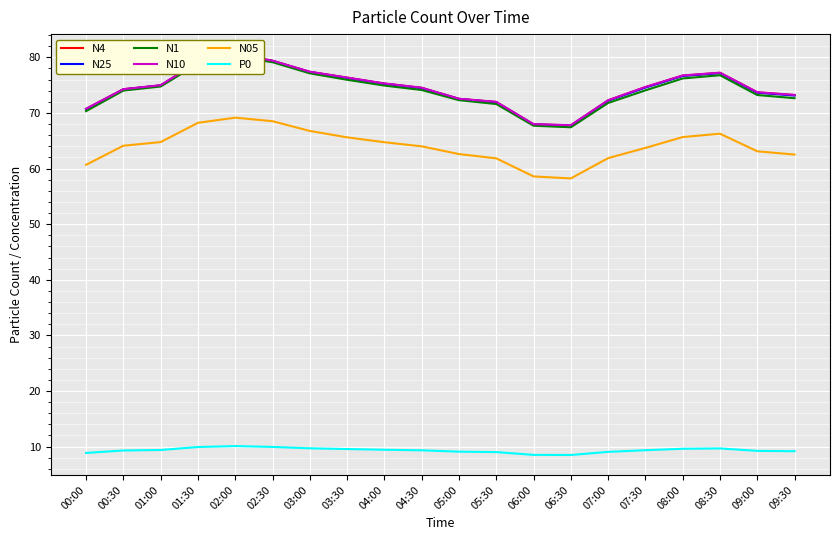

What is the total value across all series at 02:00?

401.0